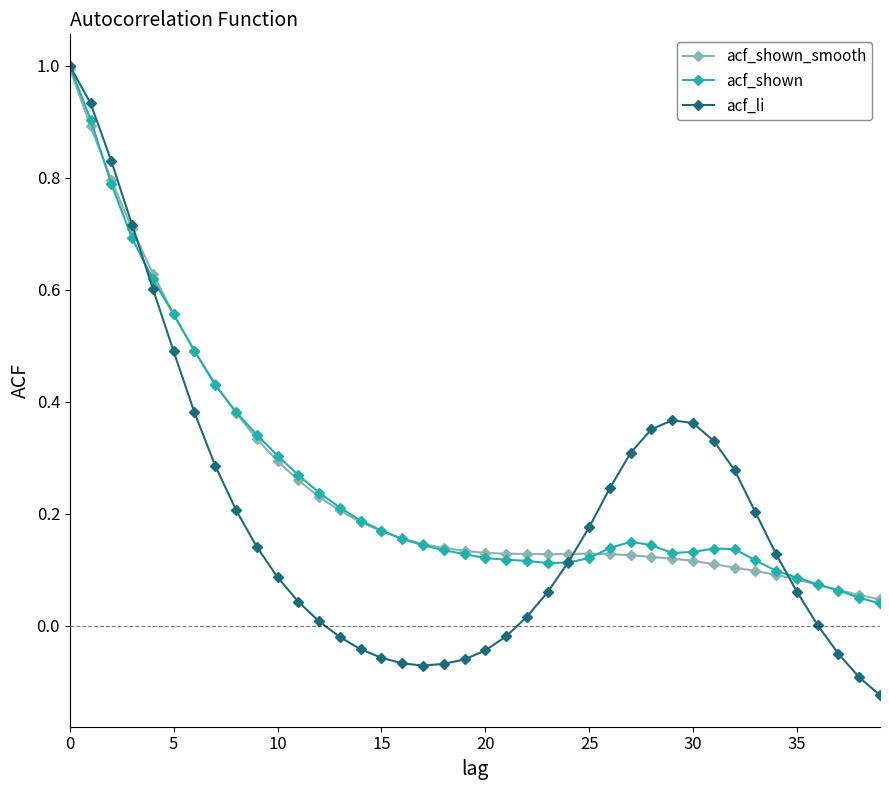

Which series has the largest range (max minus min)?

acf_li